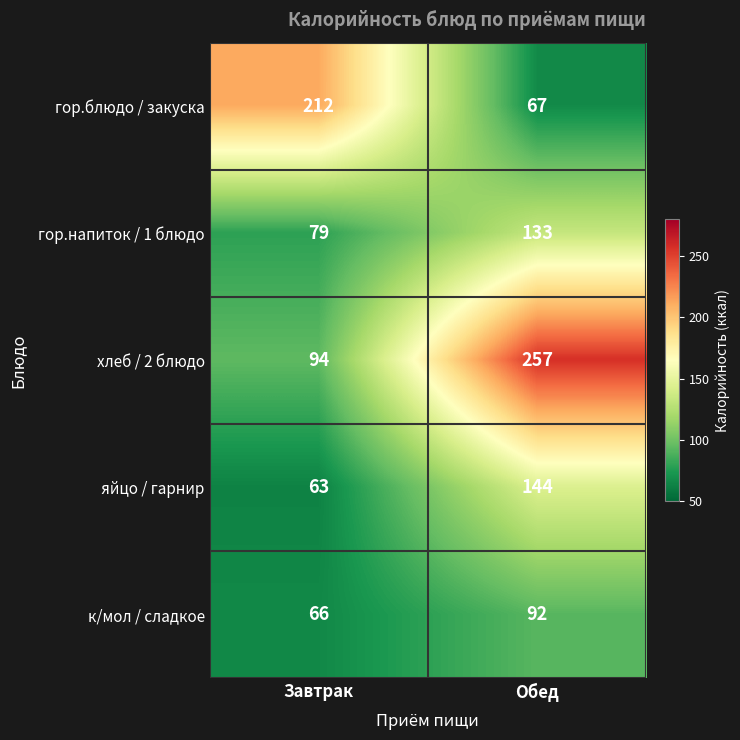

At which category is the sum across all series the highest?

Обед